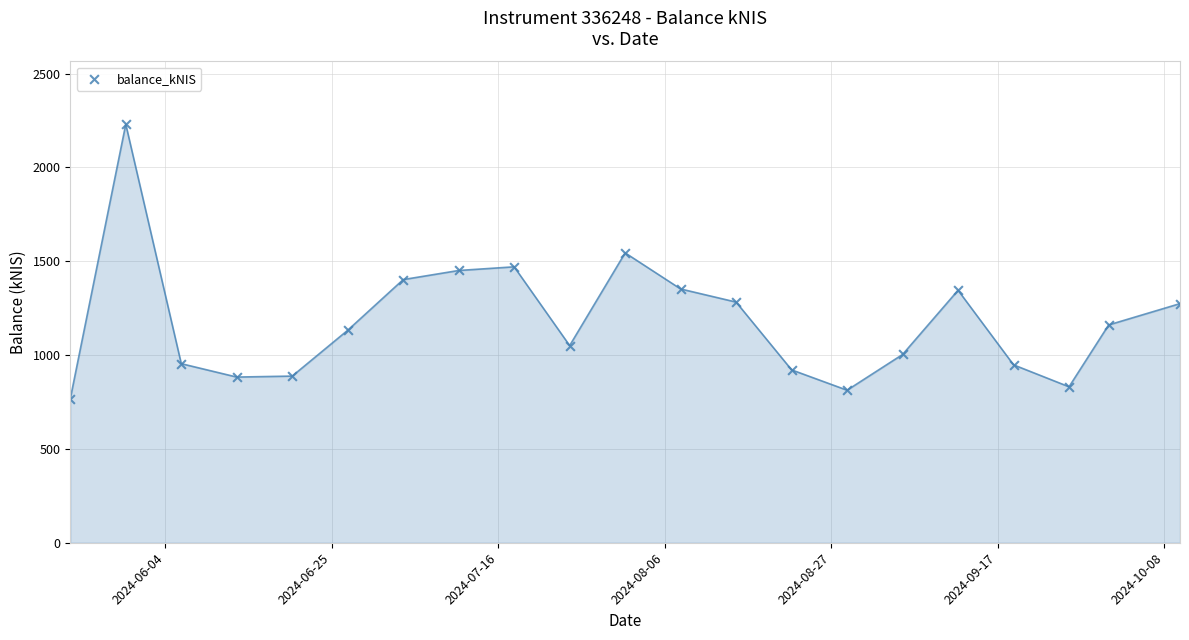

What is the range of X values (max minus min)?

140.0